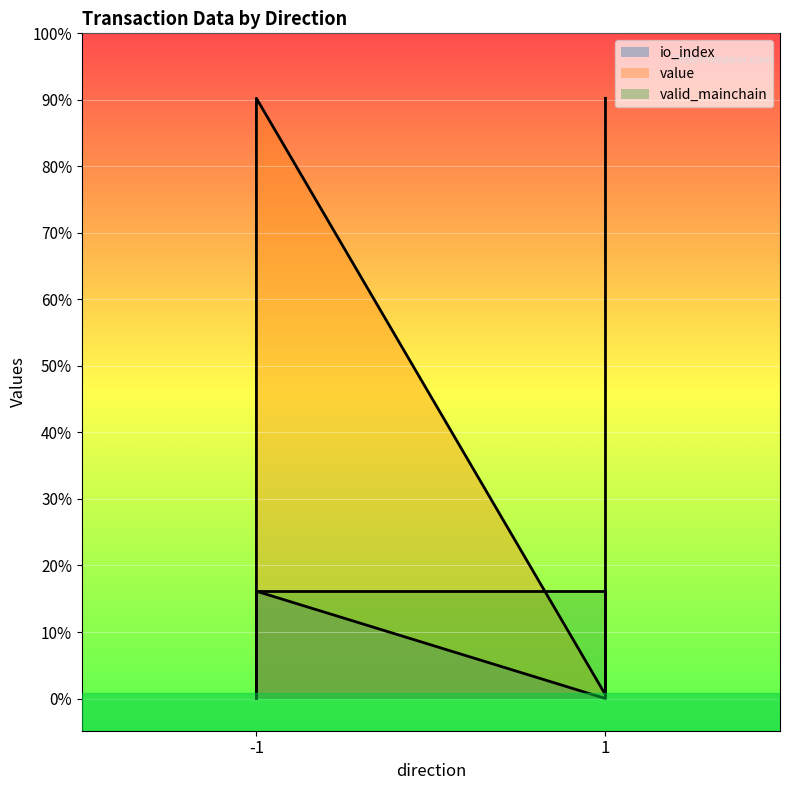

What is the difference between the second highest and minimum values in the value series?

5.6